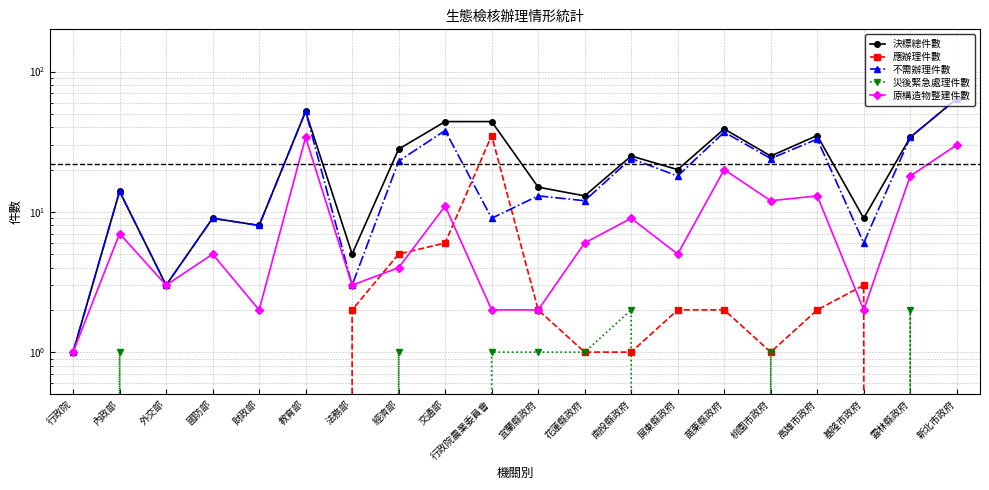

Which series has the largest total across all categories?

決標總件數